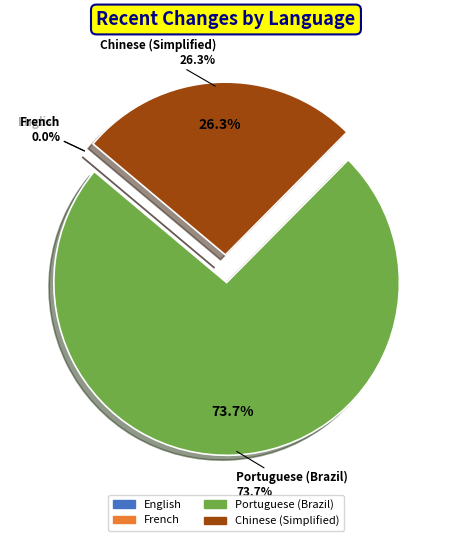

How many segments does this pie chart have?

4